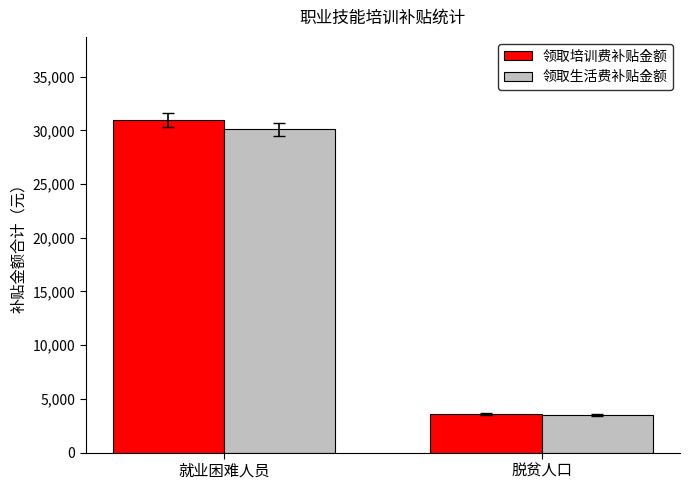

True or false: 领取生活费补贴金额 has a value of 3500 at 脱贫人口.

True